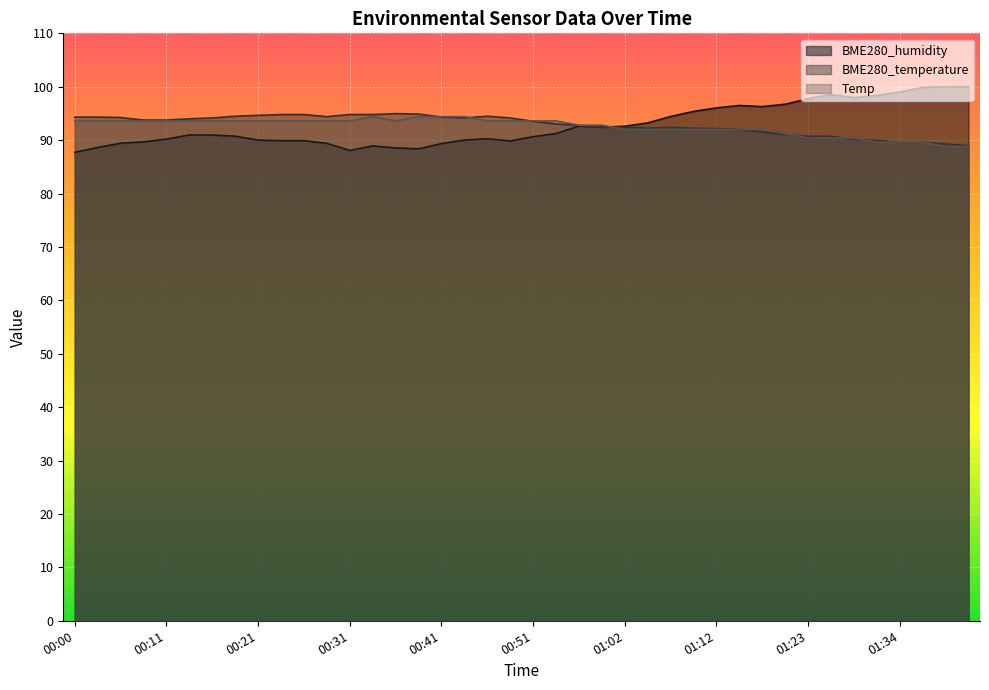

At which category does Temp reach its first local valley?

00:36